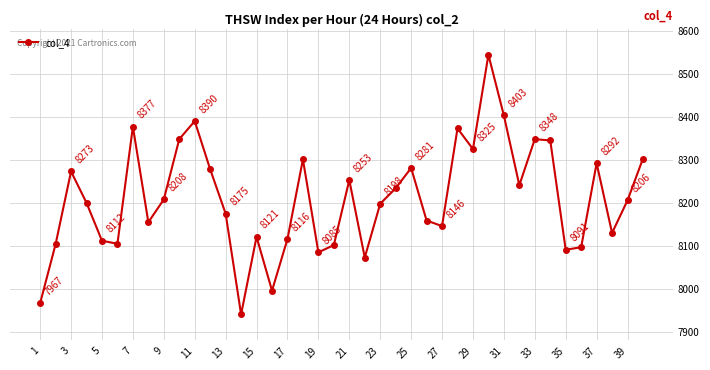

What is the smallest value displayed?

7941